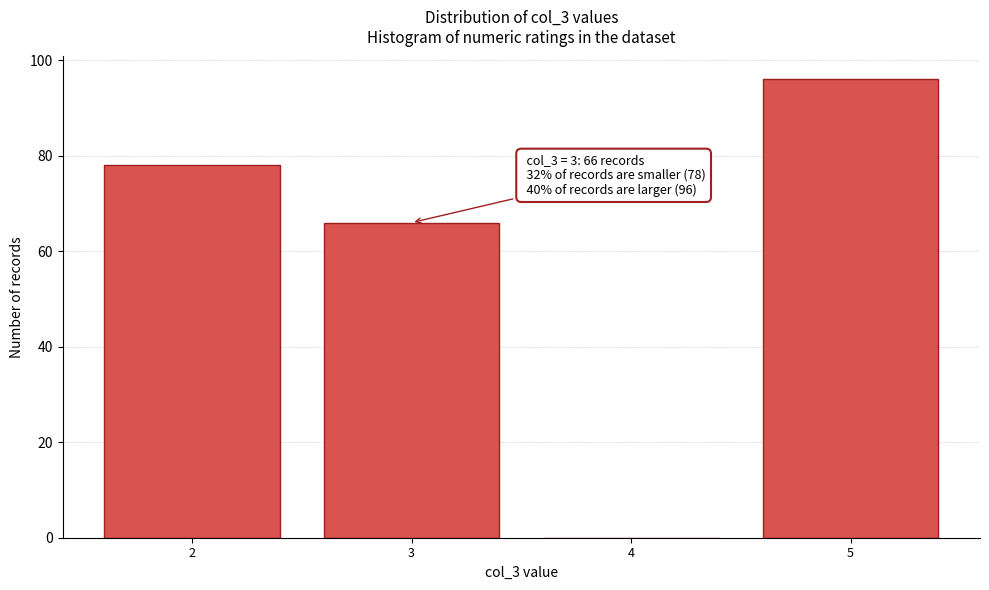

Reading left to right, transcribe all the data shown in this chart.

2=78	3=66	4=0	5=96